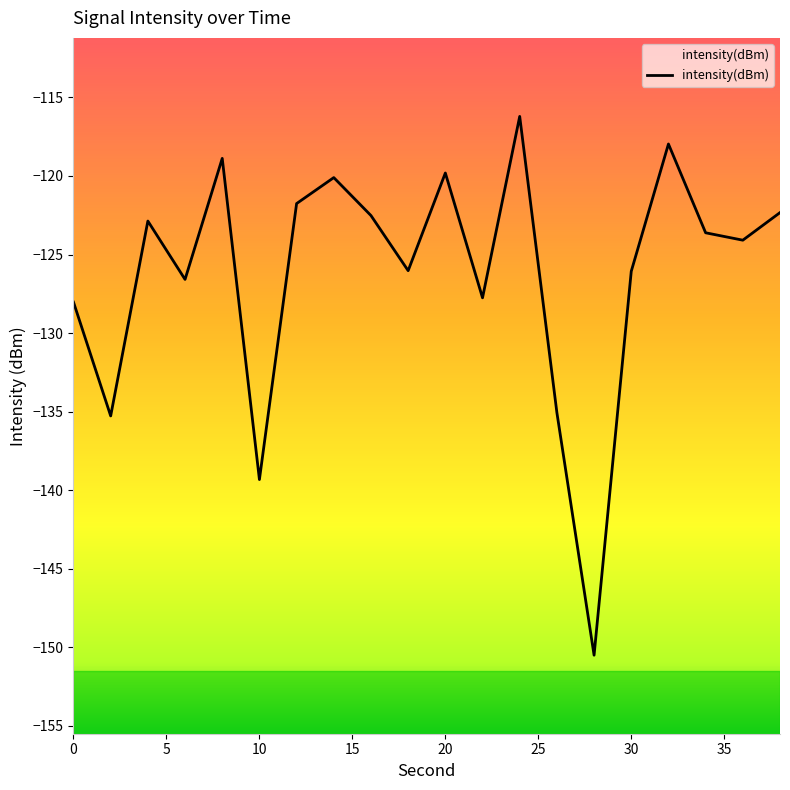

What is the maximum value shown in the chart?

-116.2